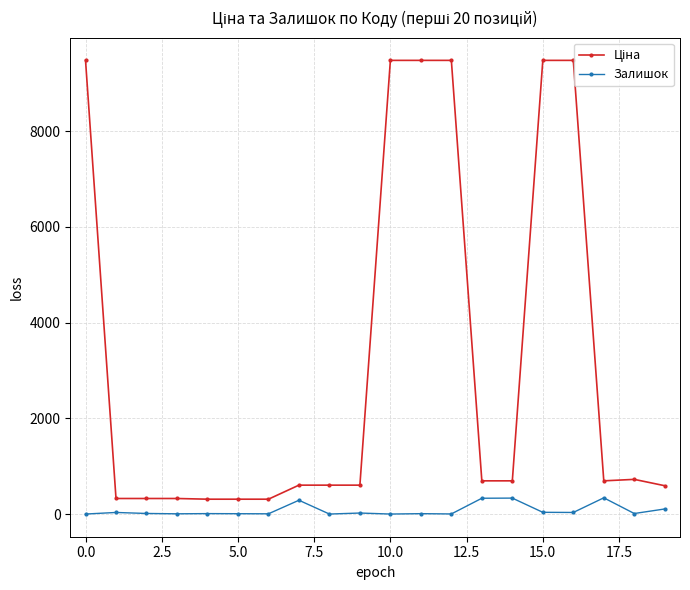

What is the sum of all Залишок values?

1578.0